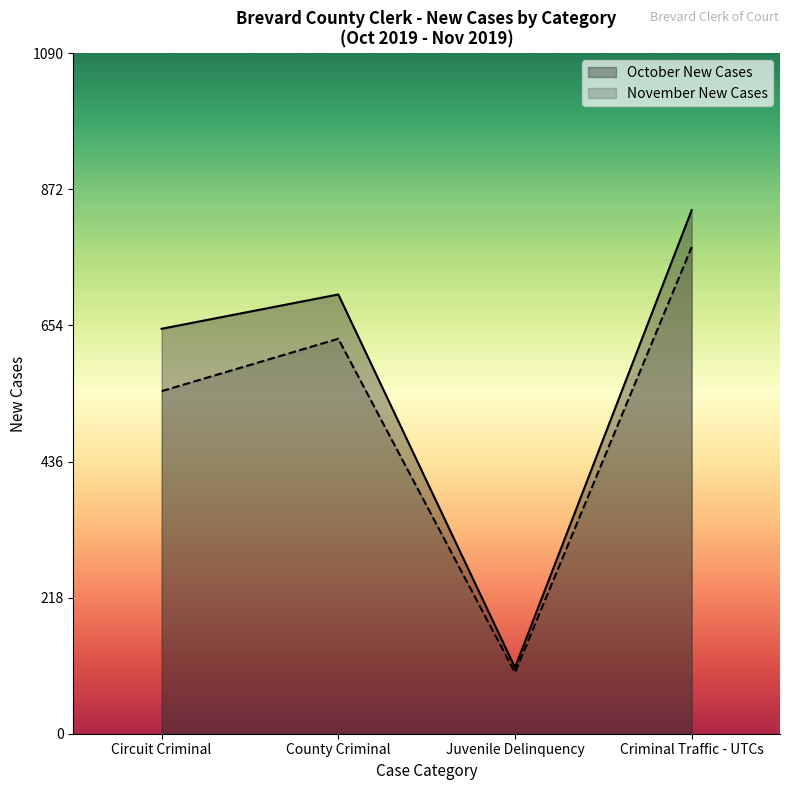

What value does the November New Cases series have at Juvenile Delinquency, to the nearest 50?

100